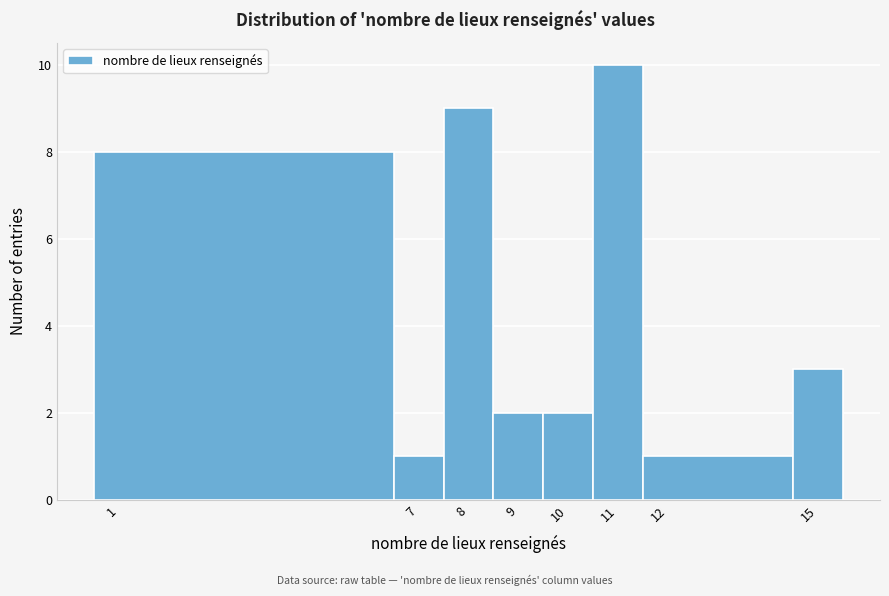

Reading left to right, transcribe this chart: for each bar, give the range it covers on the x-axis and its height. The values are not printed on the chart, so give them approximately, as read against the axis.

0.5 to 6.5: 8
6.5 to 7.5: 1
7.5 to 8.5: 9
8.5 to 9.5: 2
9.5 to 10.5: 2
10.5 to 11.5: 10
11.5 to 14.5: 1
14.5 to 15.5: 3